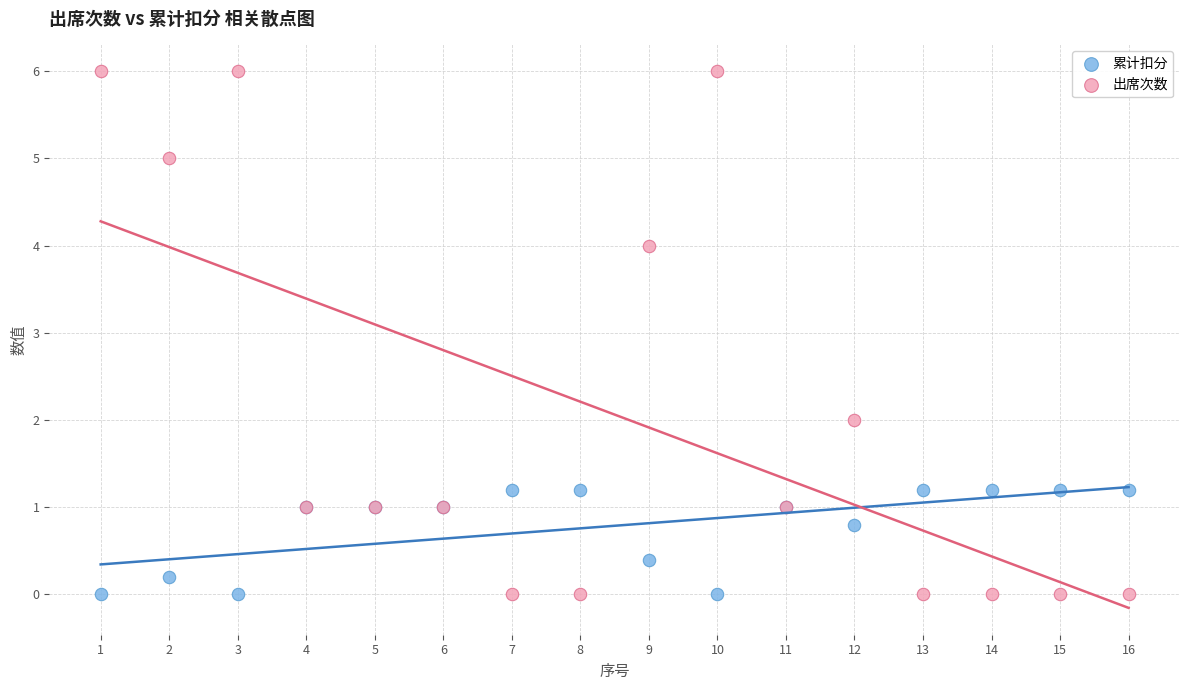

What is the X range (max minus min) for the scatter plot?

15.0